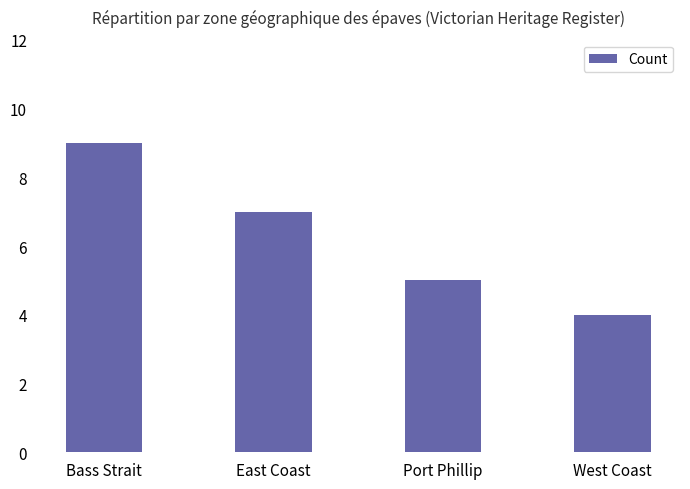

What is the approximate value at Bass Strait?

9